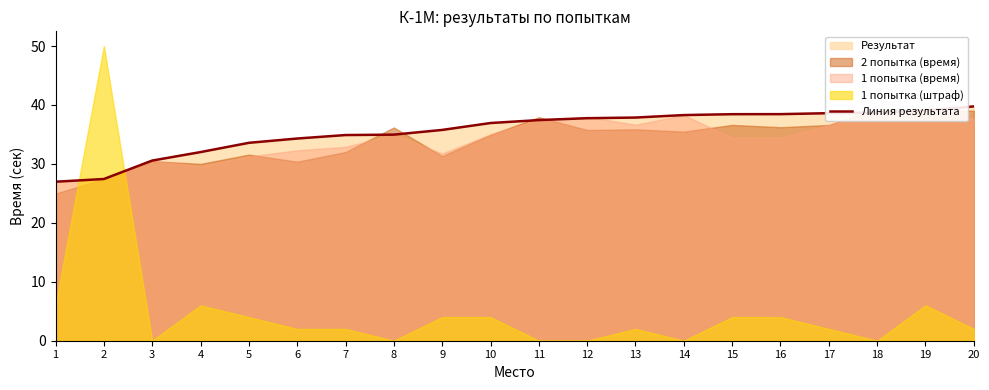

Reading left to right, extract all data points from this chart.

1=27.0	2=27.4	3=30.6	4=32.0	5=33.6	6=34.3	7=34.9	8=35.0	9=35.8	10=36.9	11=37.4	12=37.8	13=37.9	14=38.3	15=38.4	16=38.5	17=38.6	18=38.7	19=39.1	20=39.8